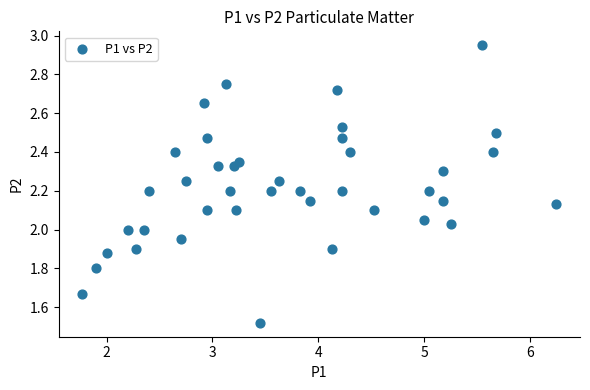

What is the range of Y values (max minus min)?

1.4